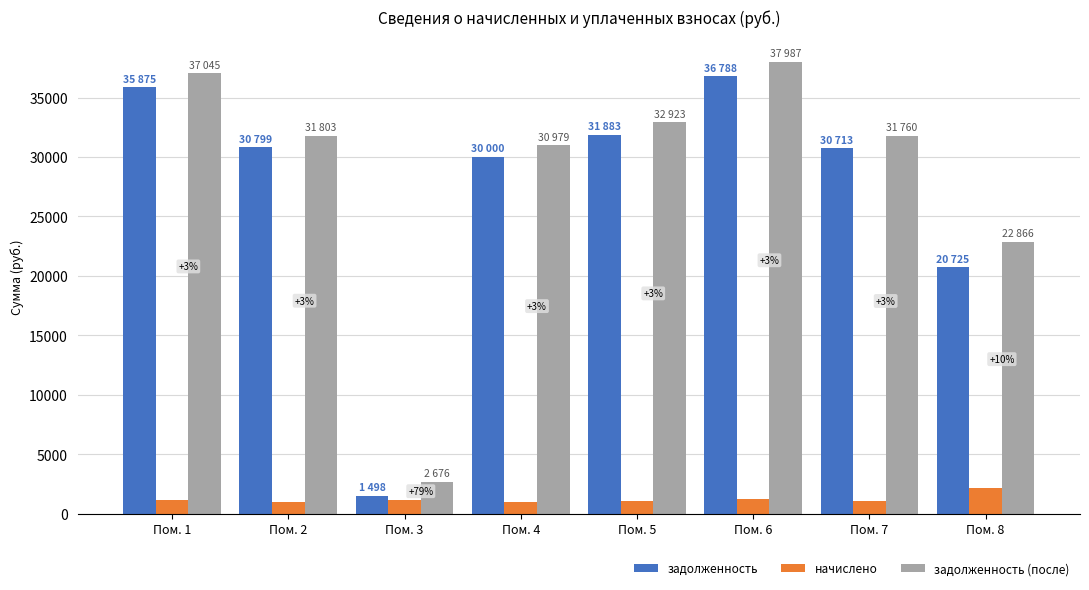

Does the chart contain stacked bars?

No